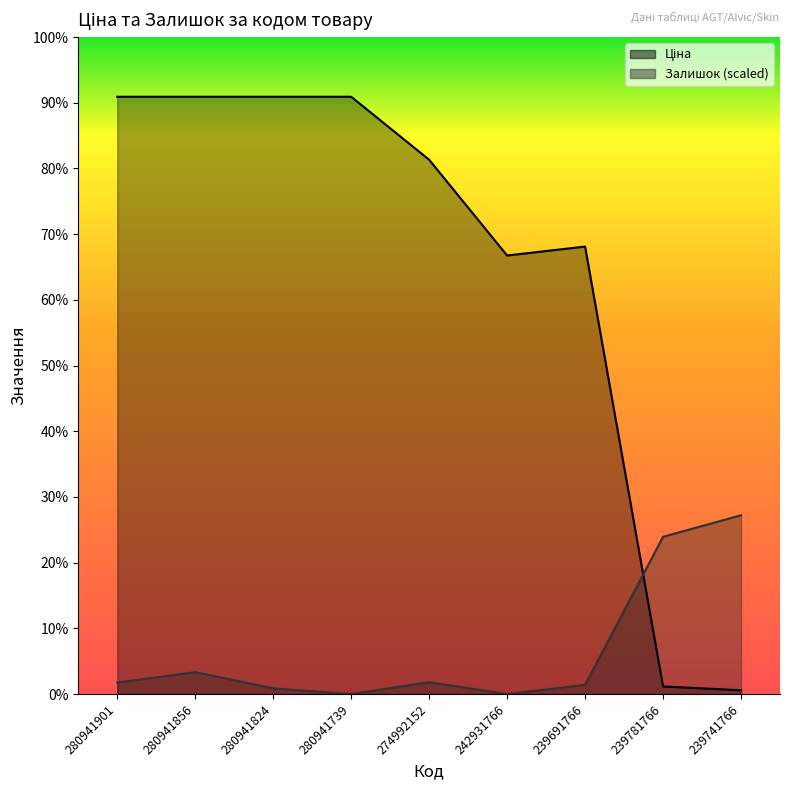

What is the difference between the second highest and second lowest values in the Залишок series?

2111.5